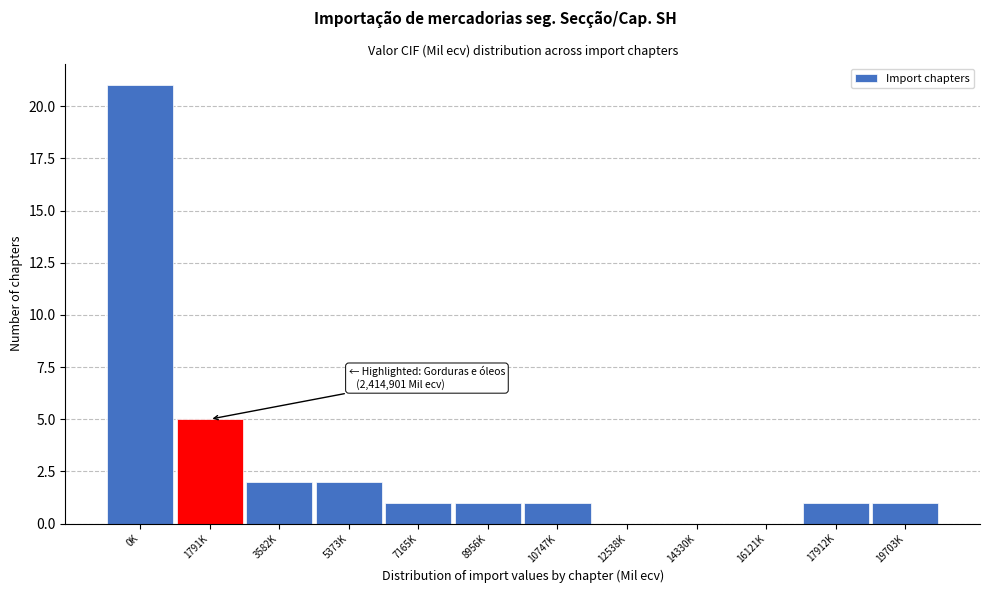

Reading left to right, list all the values displayed in this chart.

0K=21	1791K=5	3582K=2	5373K=2	7165K=1	8956K=1	10747K=1	12538K=0	14330K=0	16121K=0	17912K=1	19703K=1